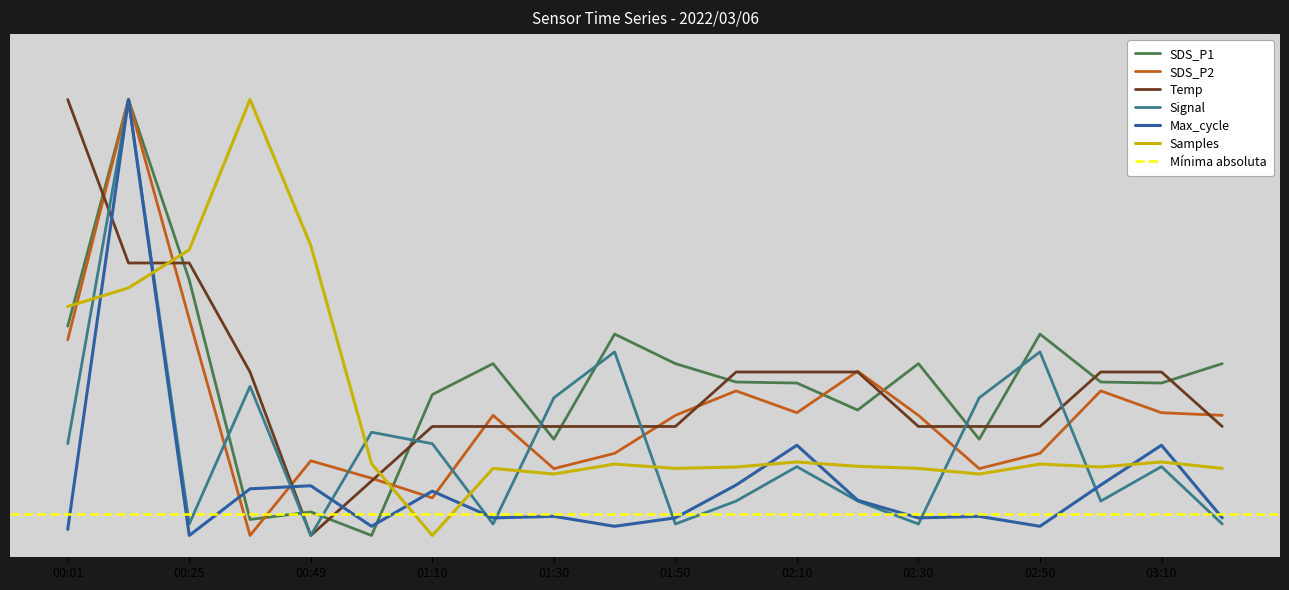

What is the label of the 9th point from the left?

01:30